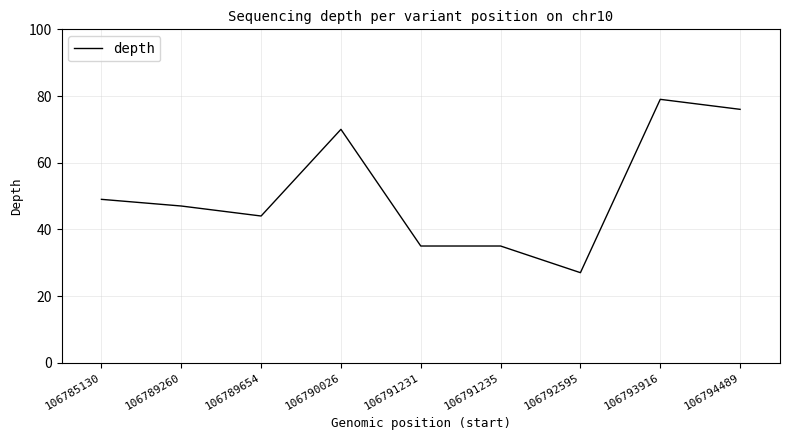

How many values are below 47?

4